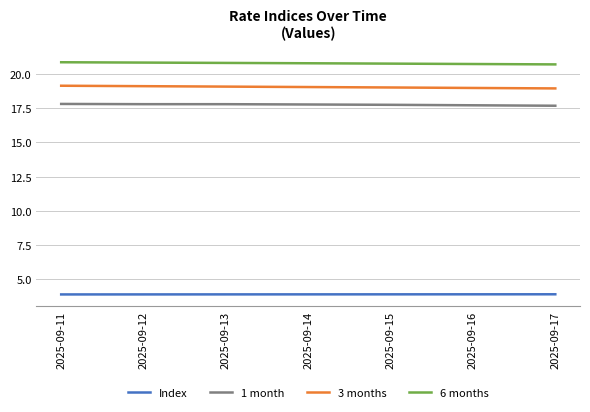

The 6 months series shows 20.9 at 2025-09-12. True or false?

True